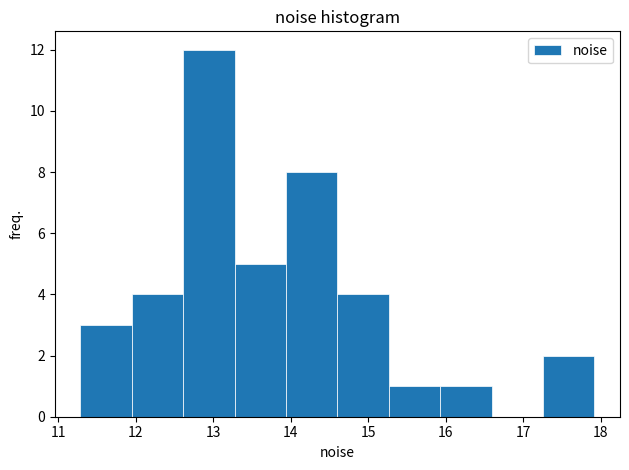

Reading left to right, list every bar in this chart as the range it spans on the x-axis followed by its height. Neither the bar edges nor the heights are printed on the chart, so give them approximately, as read against the axes.

11.3 to 12.0: 3
12.0 to 12.6: 4
12.6 to 13.3: 12
13.3 to 13.9: 5
13.9 to 14.6: 8
14.6 to 15.3: 4
15.3 to 15.9: 1
15.9 to 16.6: 1
16.6 to 17.3: 0
17.3 to 17.9: 2